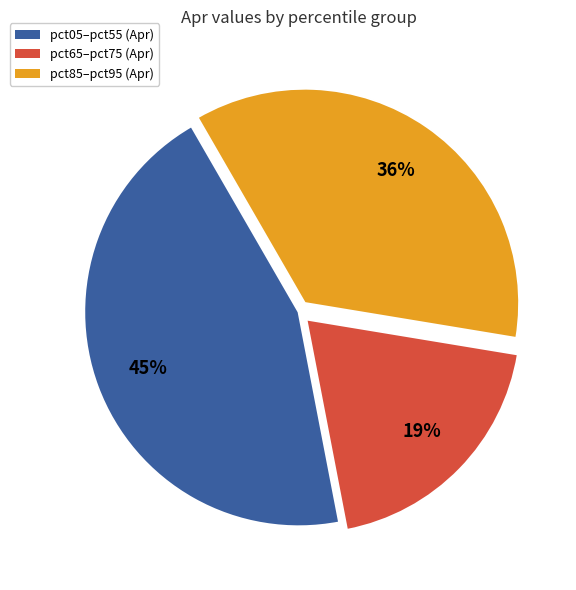

Is there a majority slice in this chart?

No